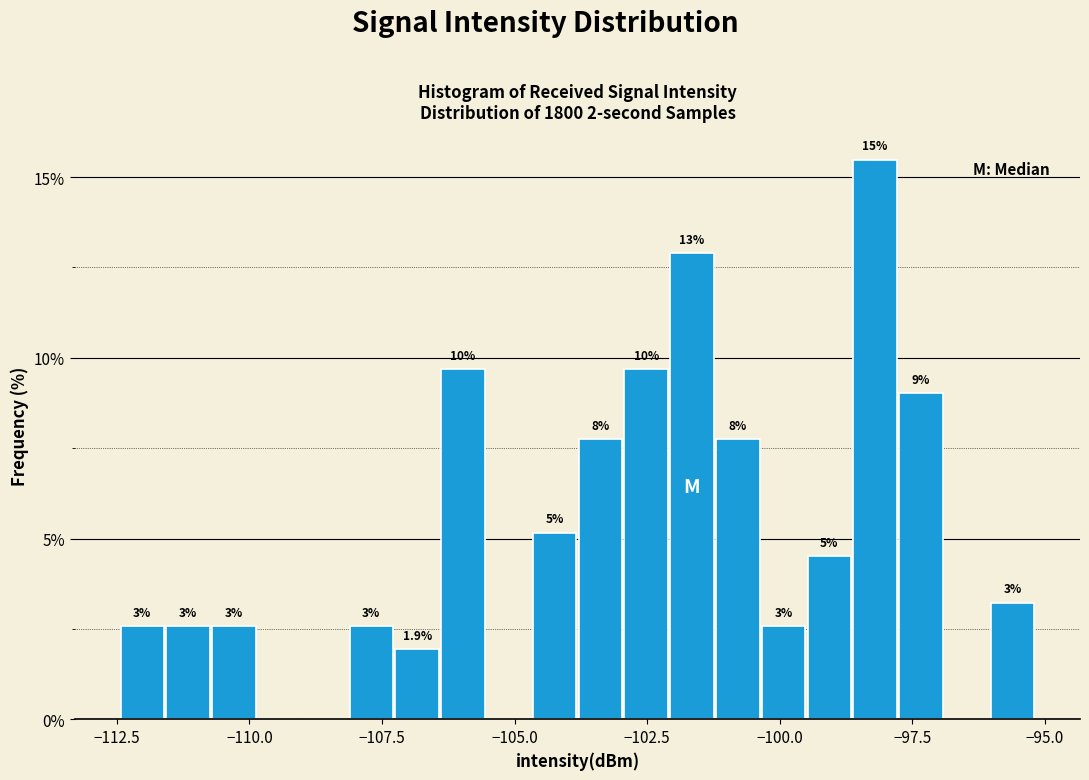

Around what value on the x-axis is the tallest bar? Give the approximate position of its centre, as read against the axis.

-98.0